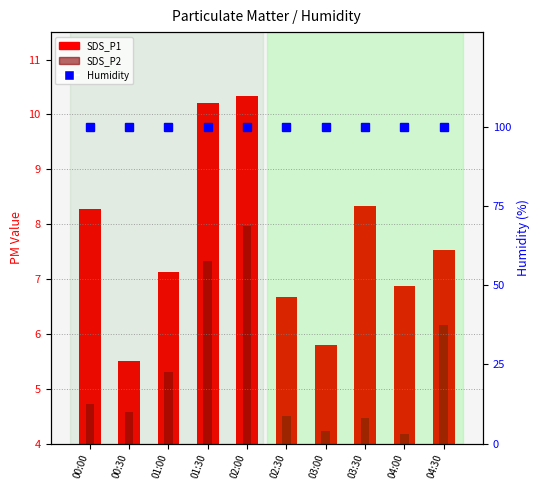

Does the chart contain any negative values?

No